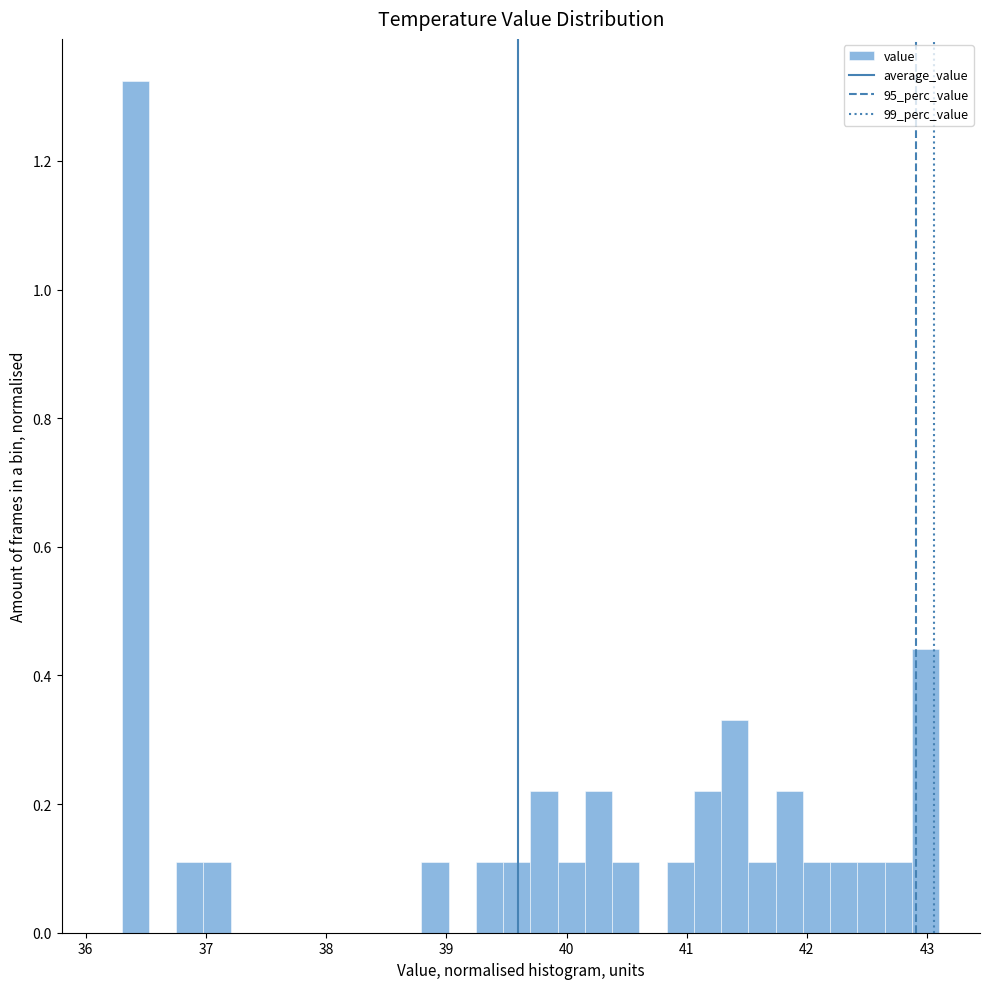

Read against the x-axis, roughly where is the centre of the tallest bar?

36.4